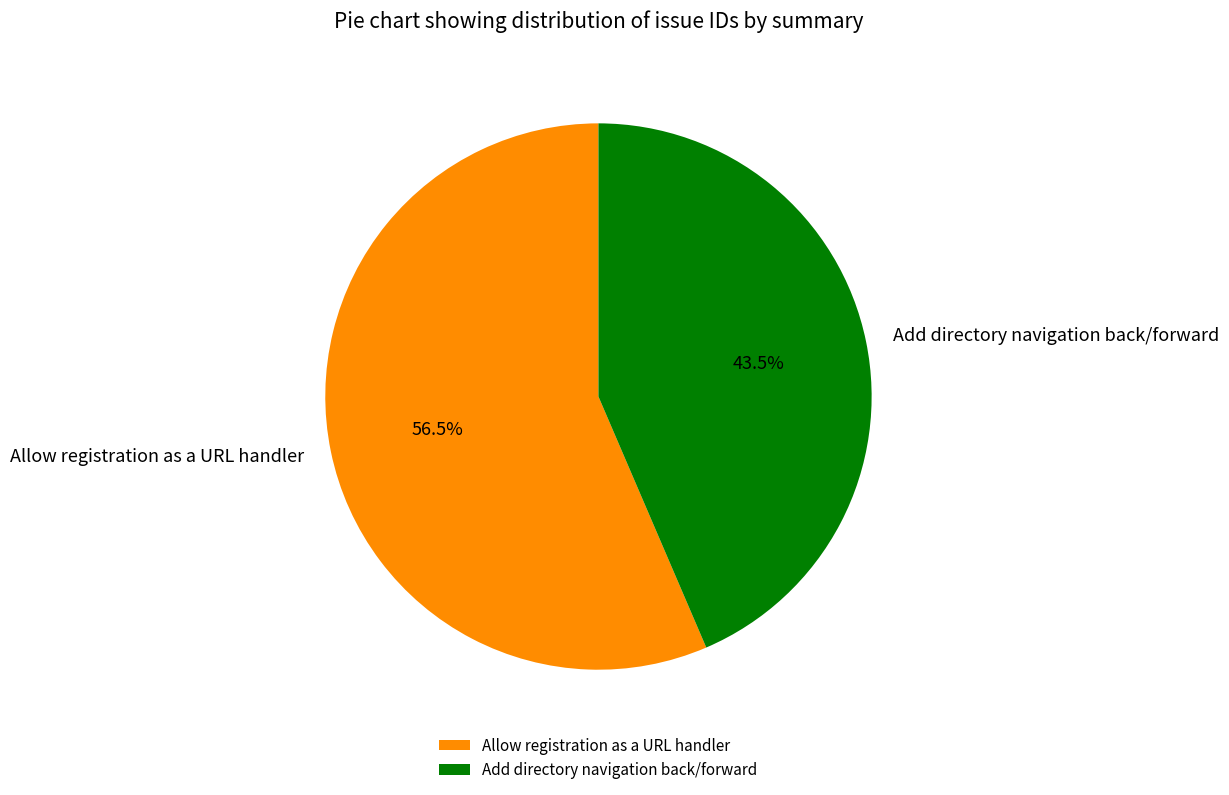

Does any single category account for the majority?

Yes